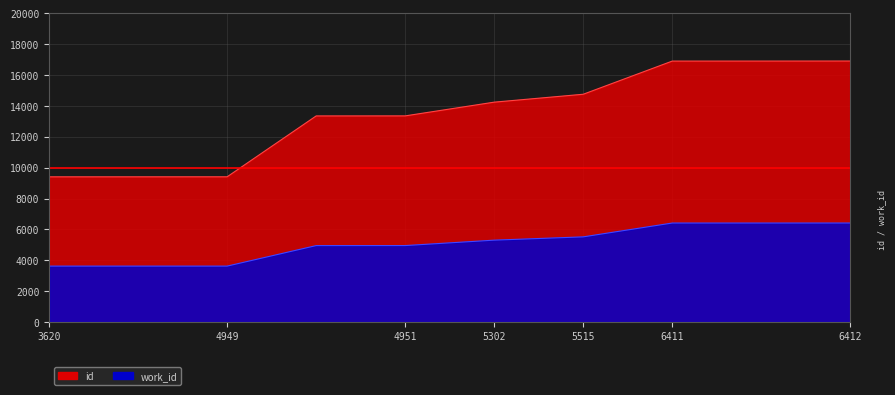

What are all the series names shown in the legend?

id, work_id